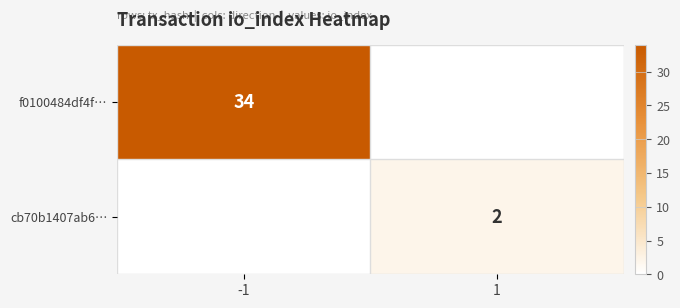

Between 1 and -1, which is larger?

-1